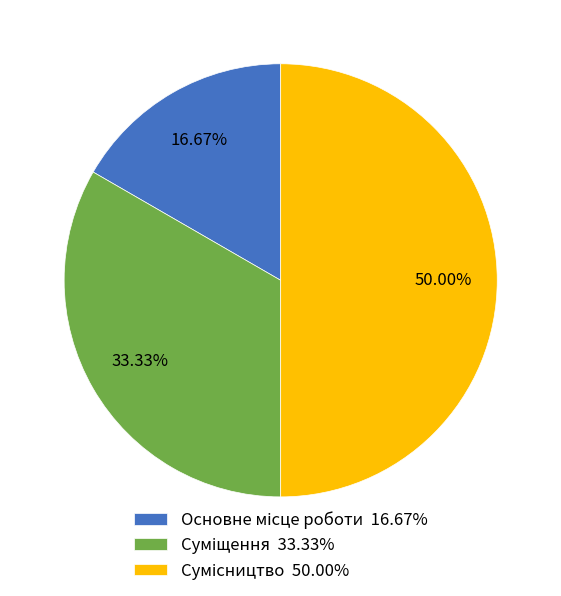

Rank the categories by value from lowest to highest.

Основне місце роботи, Суміщення, Сумісництво